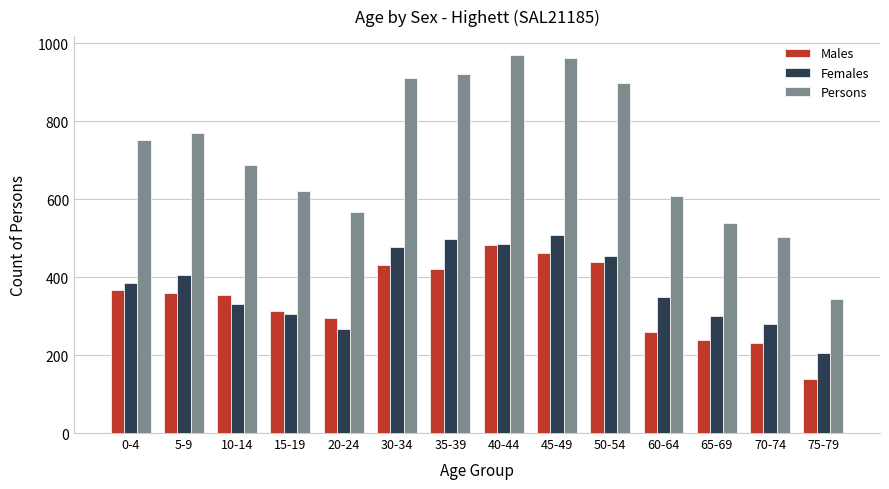

Which label corresponds to the smallest value in the chart?

75-79